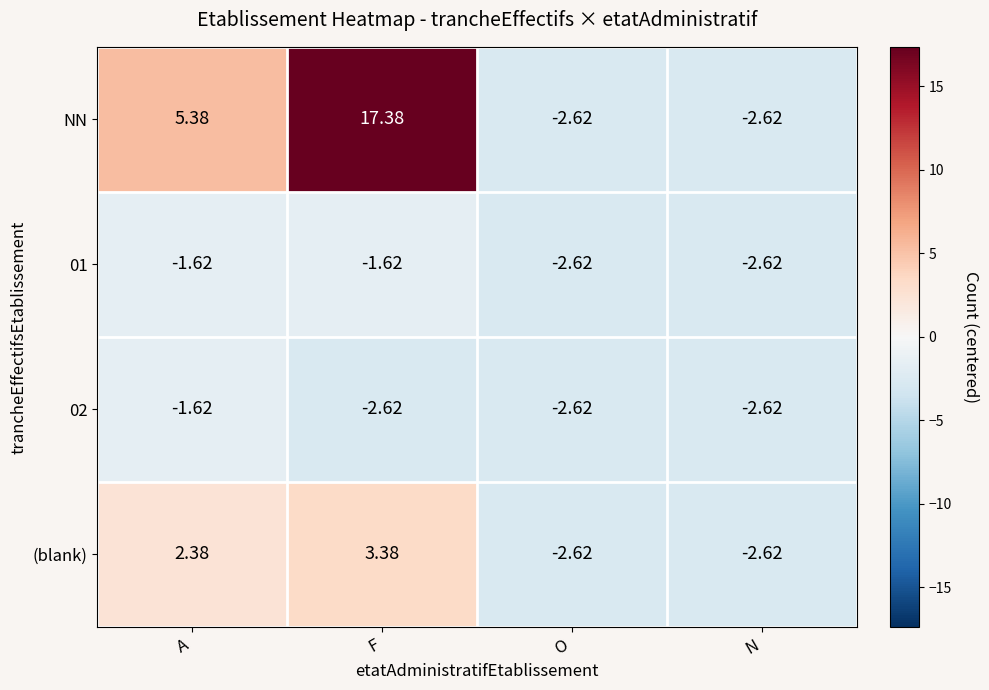

Which series has the largest total across all categories?

NN